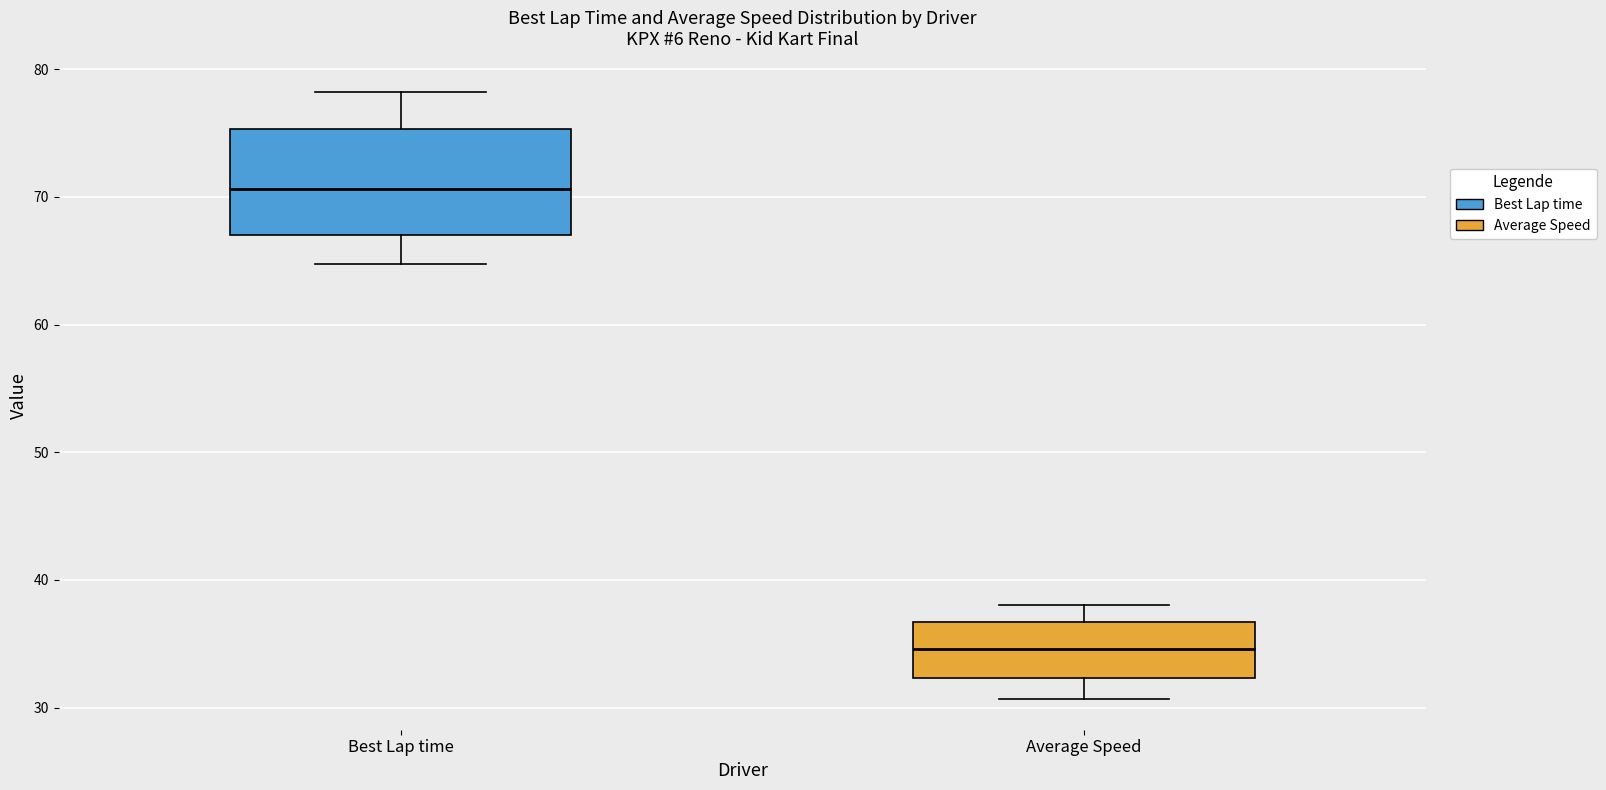

Where is the lower edge of the box for Best Lap time on the y-axis? The values are not printed on the chart, so give them approximately, as read against the axis.

67